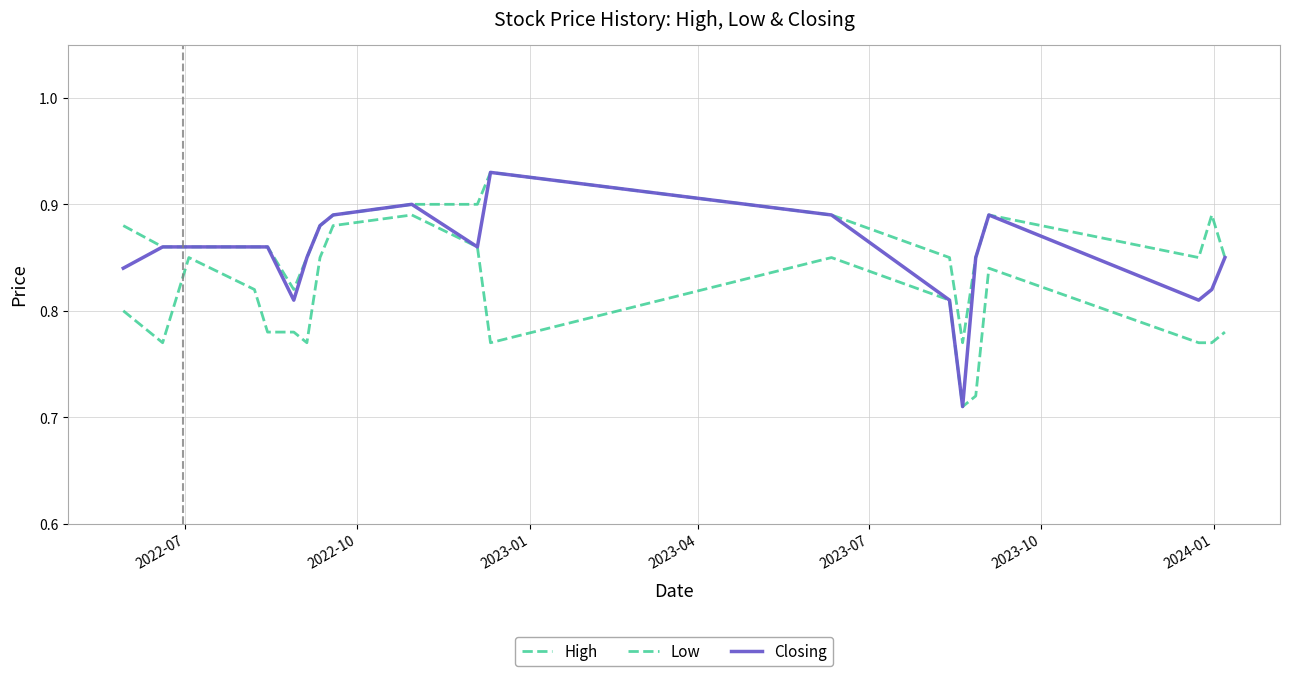

What is the sum of all High values?

17.3